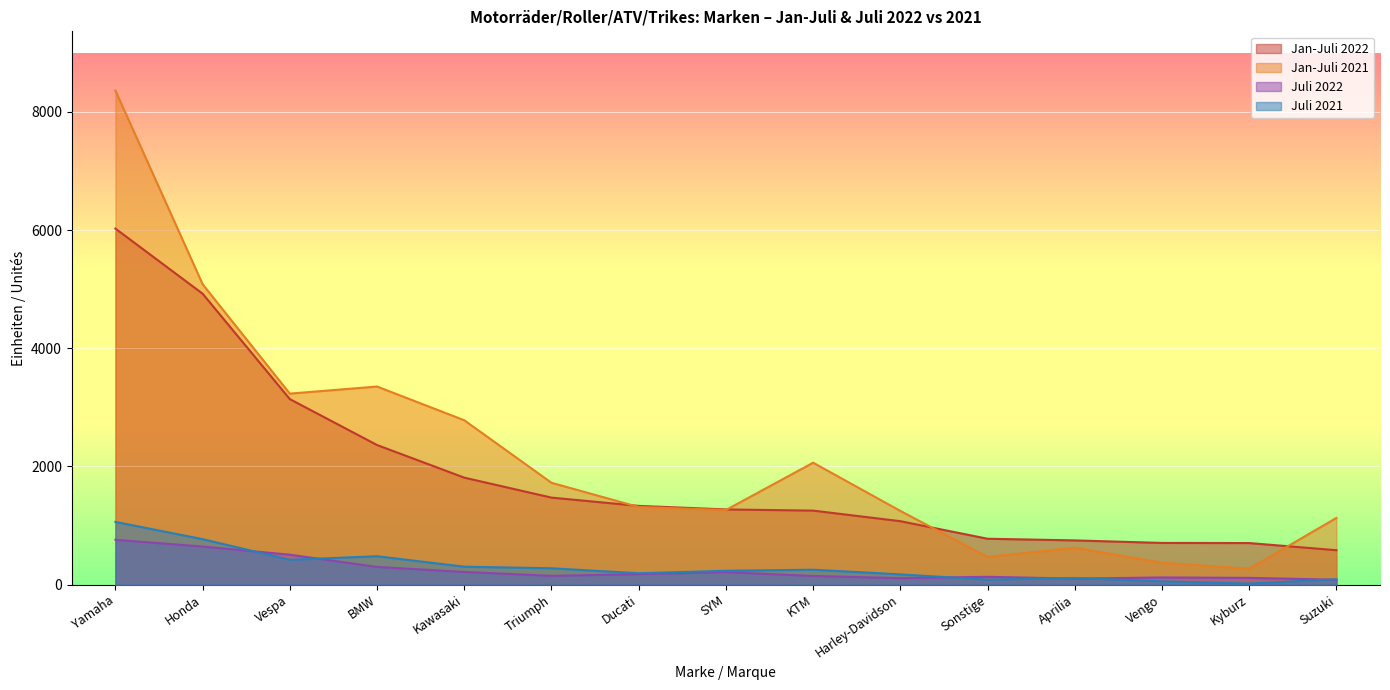

Reading left to right, list all the values displayed in this chart.

Jan-Juli 2022: 6026	4924	3140	2363	1811	1473	1333	1273	1253	1074	777	749	706	704	583
Jan-Juli 2021: 8361	5084	3233	3353	2782	1724	1314	1263	2064	1248	469	624	371	269	1129
Juli 2022: 759	645	507	300	215	149	178	212	147	110	133	102	122	115	83
Juli 2021: 1062	770	421	481	304	277	193	235	253	174	85	113	56	18	91